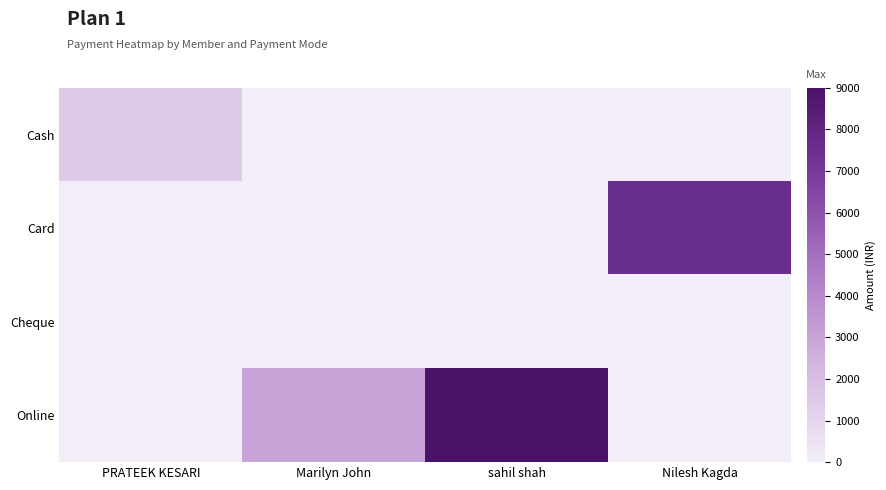

At how many categories does at least one series exceed 8263?

1